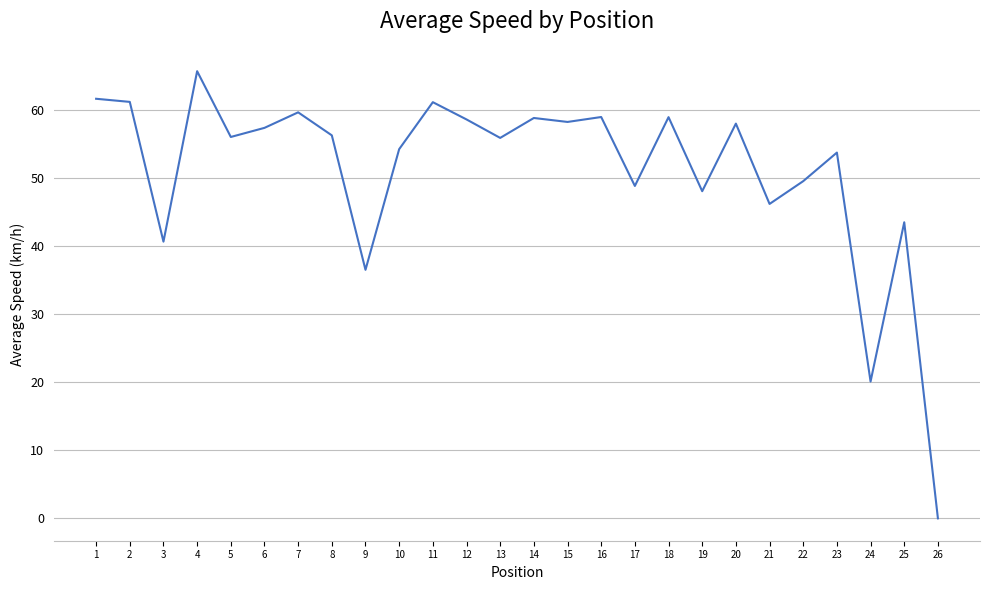

What value does the data have at 15?

58.2